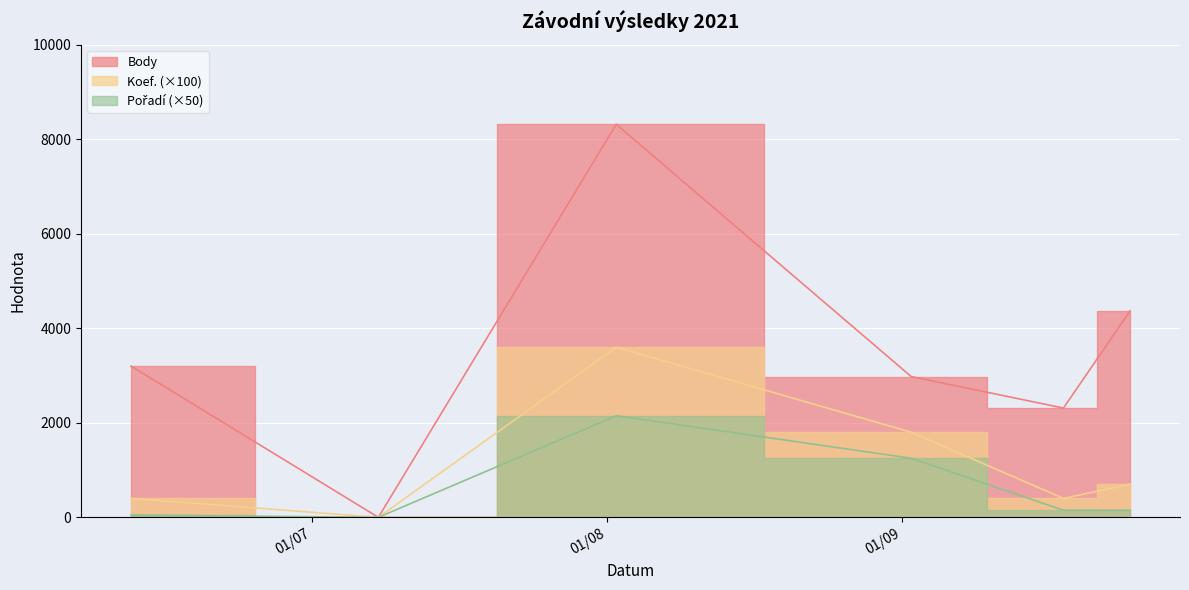

Reading left to right, list all the values displayed in this chart.

Body: 2021-06-12=3200	2021-07-08=0	2021-08-02=8315	2021-09-02=2978	2021-09-18=2312	2021-09-25=4367
Koef.: 2021-06-12=400	2021-07-08=0	2021-08-02=3600	2021-09-02=1800	2021-09-18=400	2021-09-25=700
Pořadí: 2021-06-12=50	2021-07-08=0	2021-08-02=2150	2021-09-02=1250	2021-09-18=150	2021-09-25=150